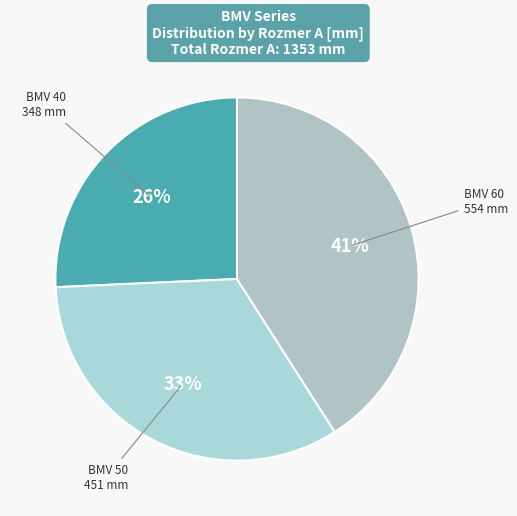

How many segments does this pie chart have?

3